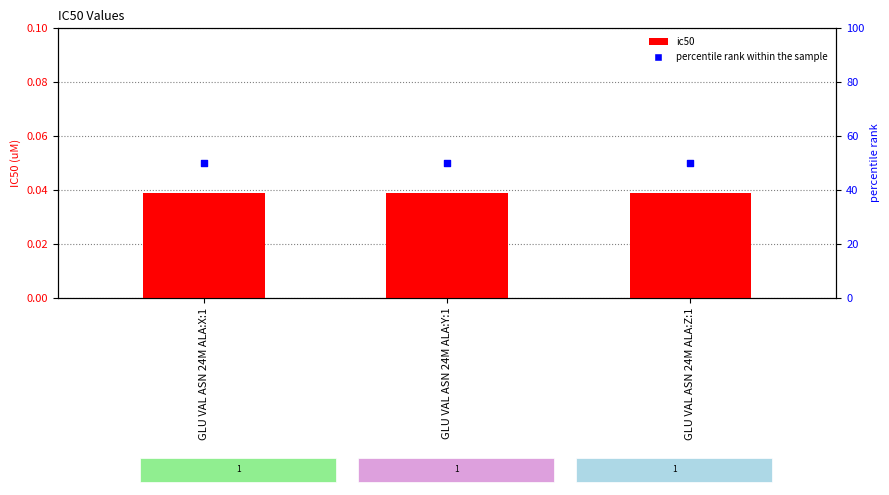

At how many categories does at least one series exceed 12?

3